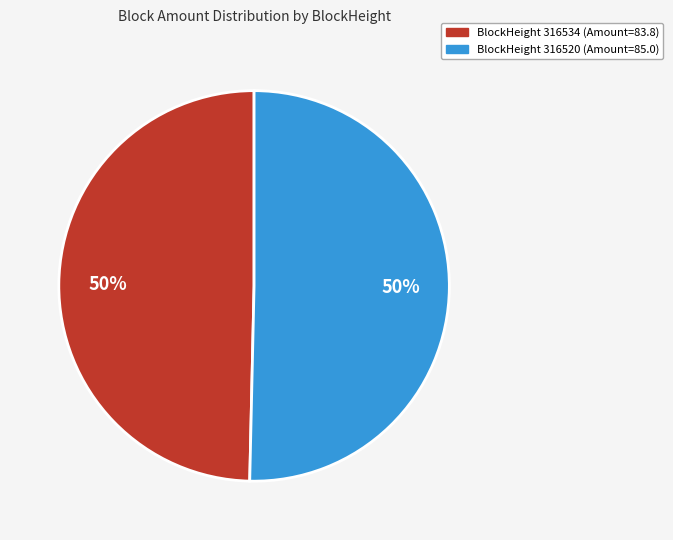

How many slices are in this pie chart?

2